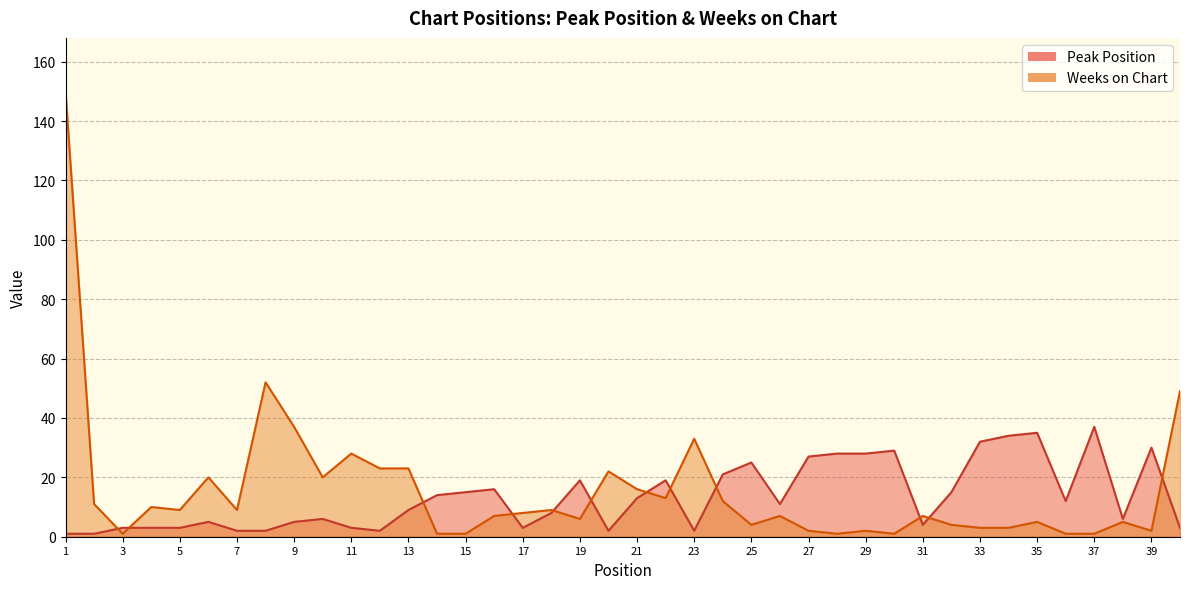

What is the difference between the highest and lowest values at 3?

2